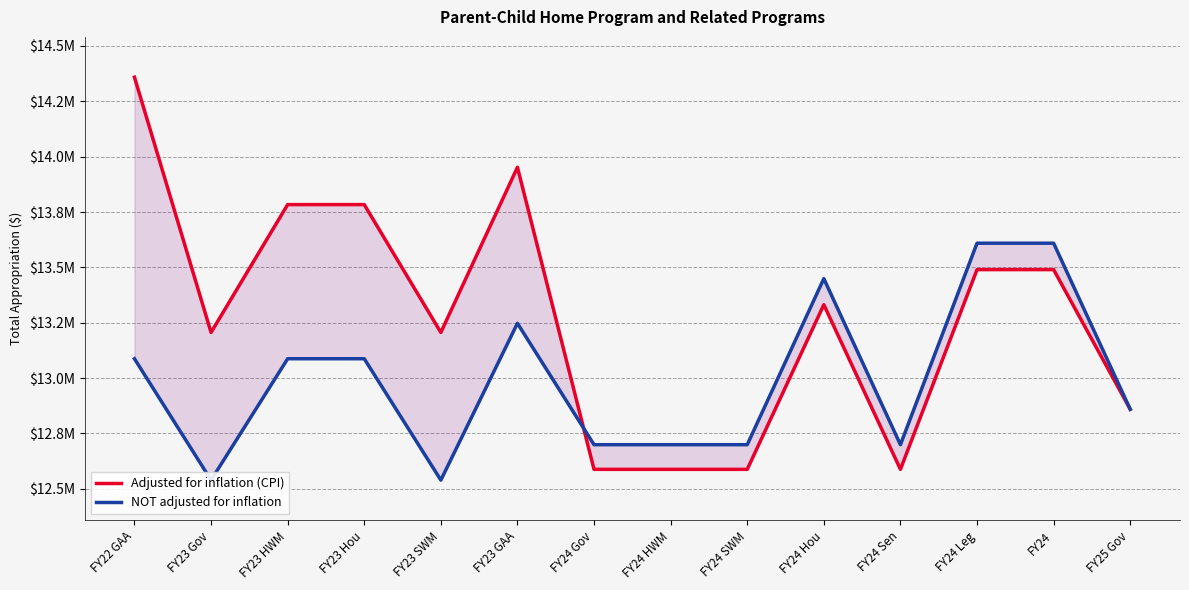

At which label is Adjusted for inflation (CPI) closest to 13473446?

FY24 Leg